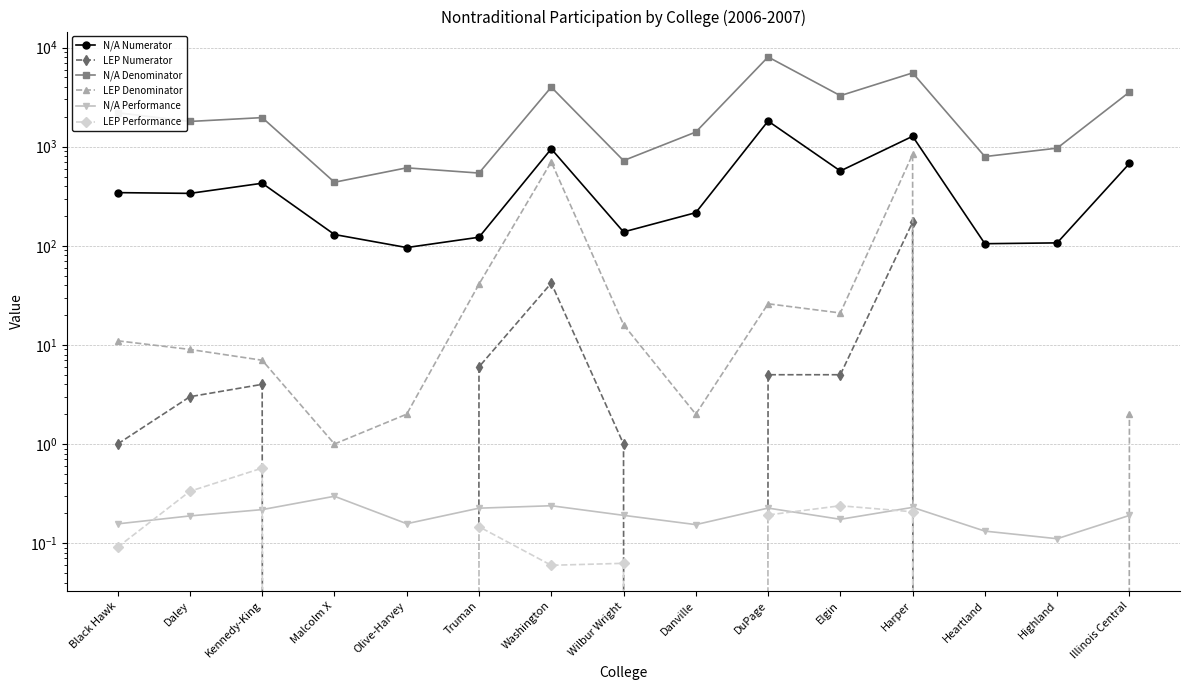

At which label does LEP Denominator first exceed 9?

Black Hawk